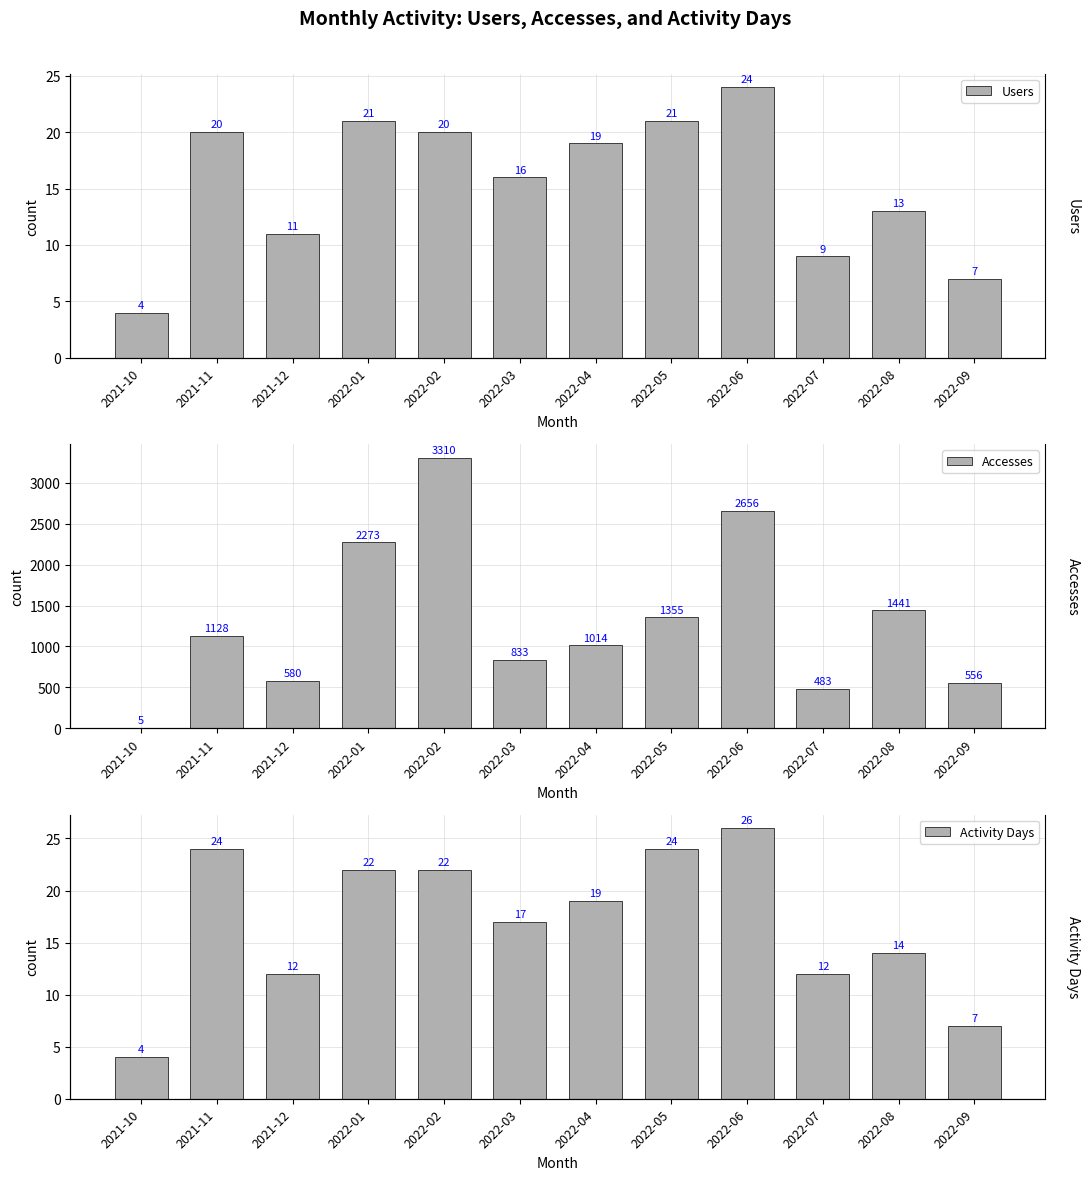

How many values in the Activity Days series exceed 19?

5